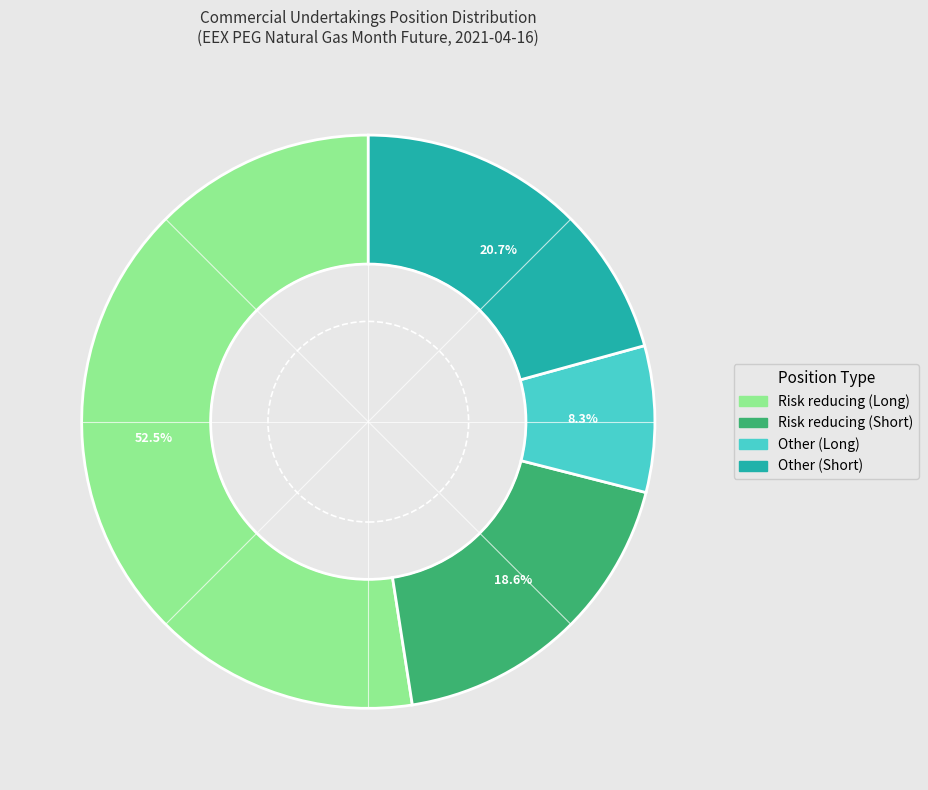

To the nearest percent, what is the difference between the Other (Long) and Other (Short) slice percentages?

12%